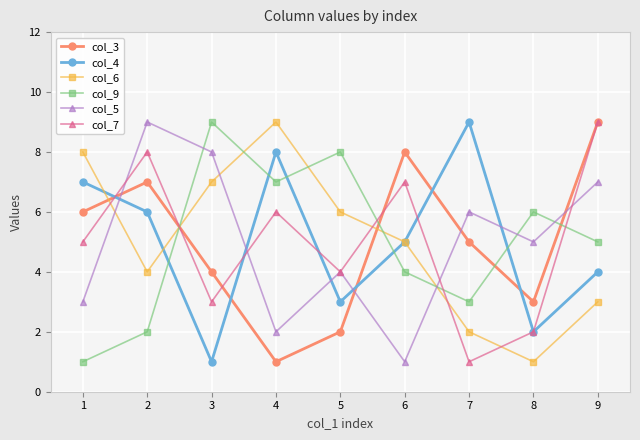

After their last crossing, which series has the higher values: col_6 or col_3?

col_3